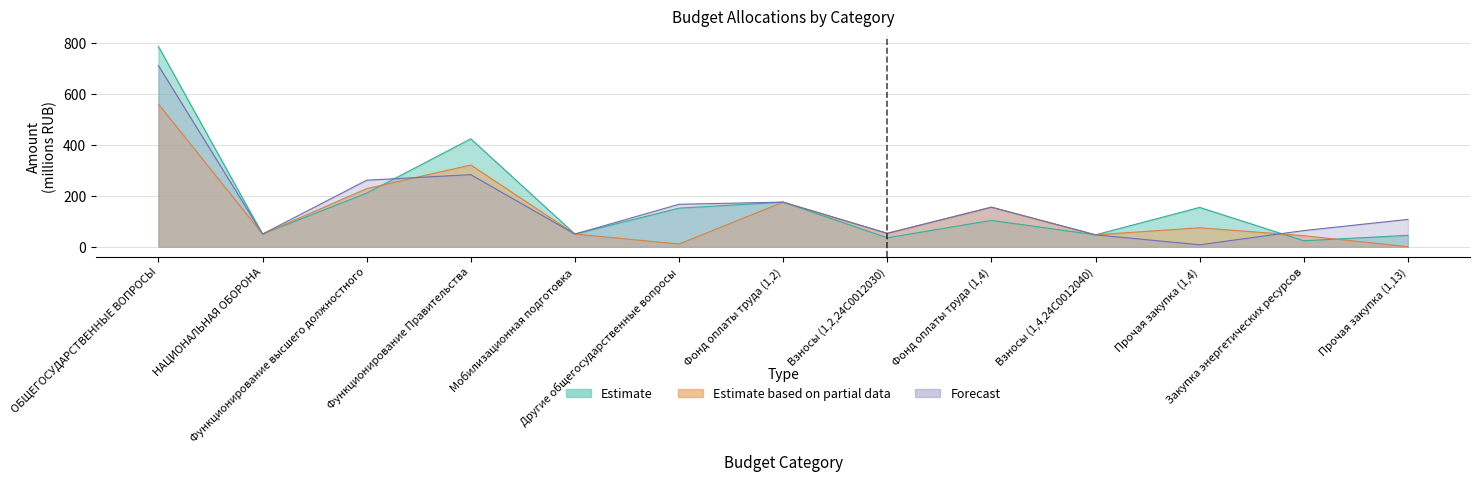

What is the average value of the Estimate based on partial data series?

136.4